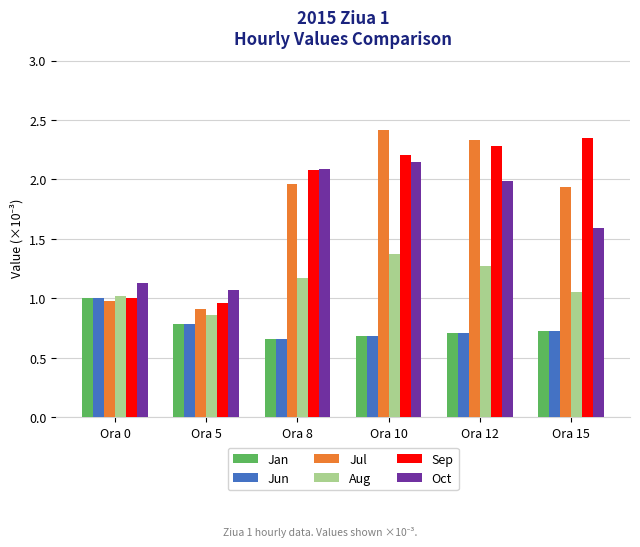

At which label does Jul first exceed 1?

Ora 8